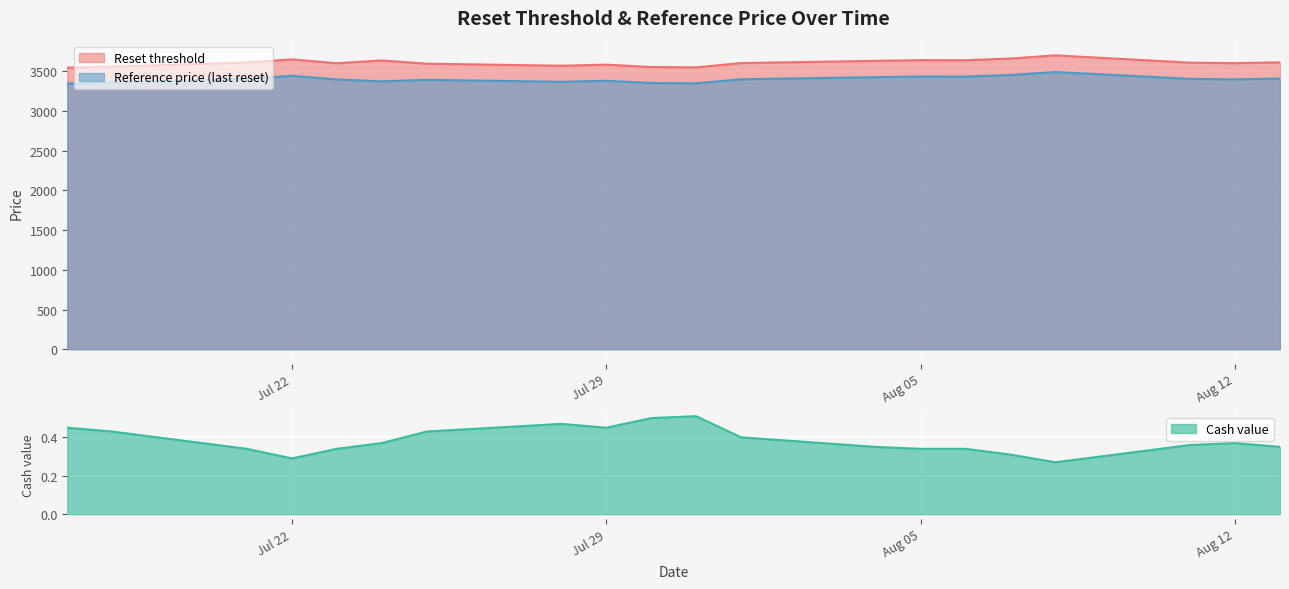

In Reset threshold, how many points are higher than both neighbors (excluding endpoints)?

5